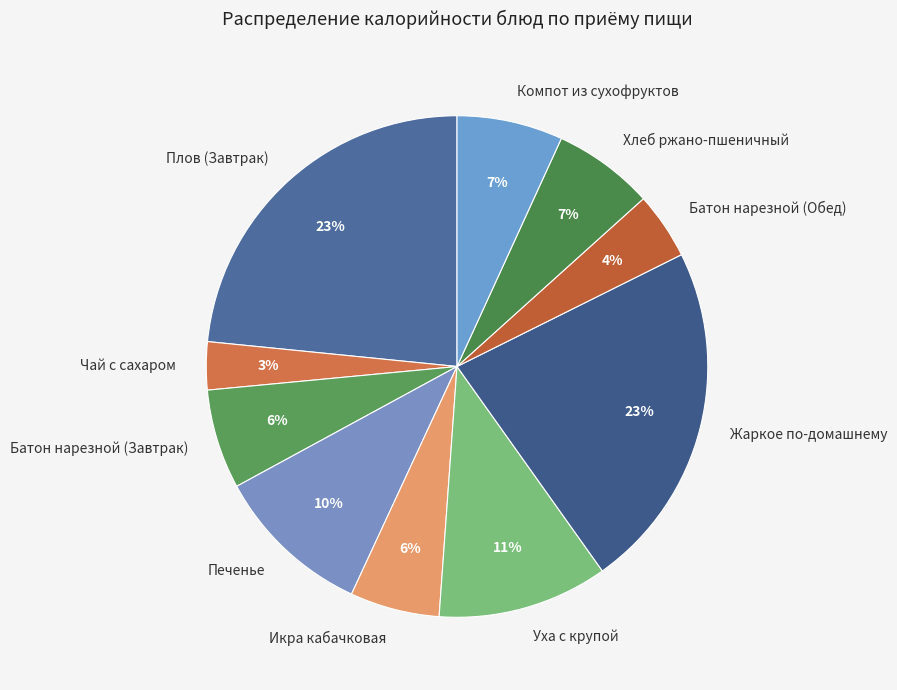

Is Батон нарезной (Завтрак) the majority of the pie?

No